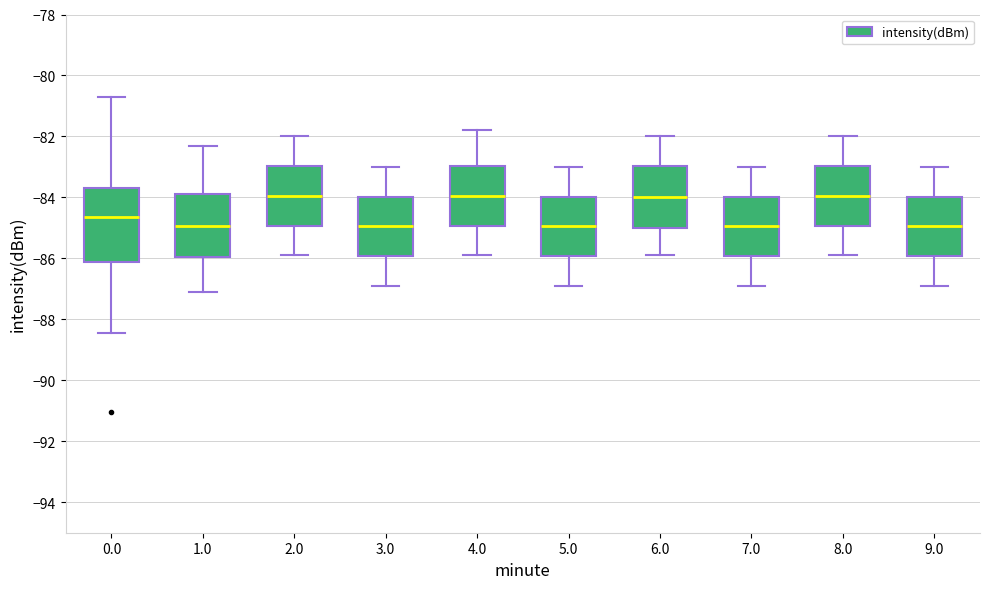

Which box is the tallest, from its lower edge to its upper edge?

0.0